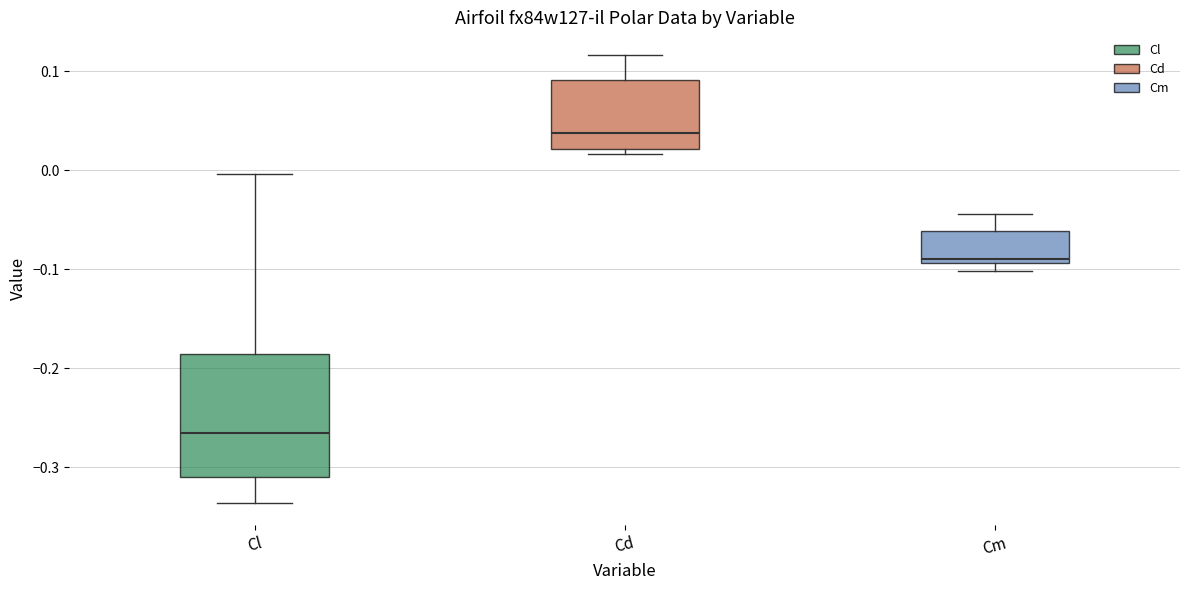

Which box's median line is the lowest?

Cl